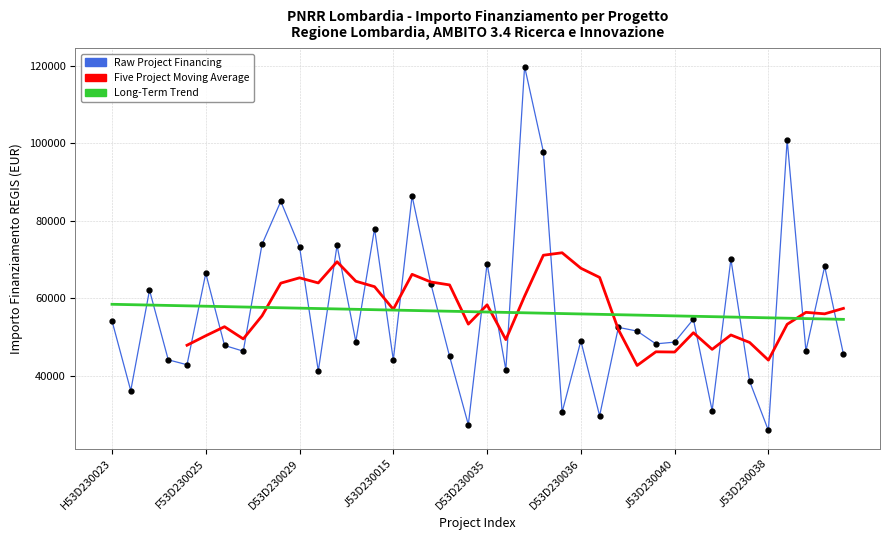

True or false: the data has more than 0 interior local peaks.

True